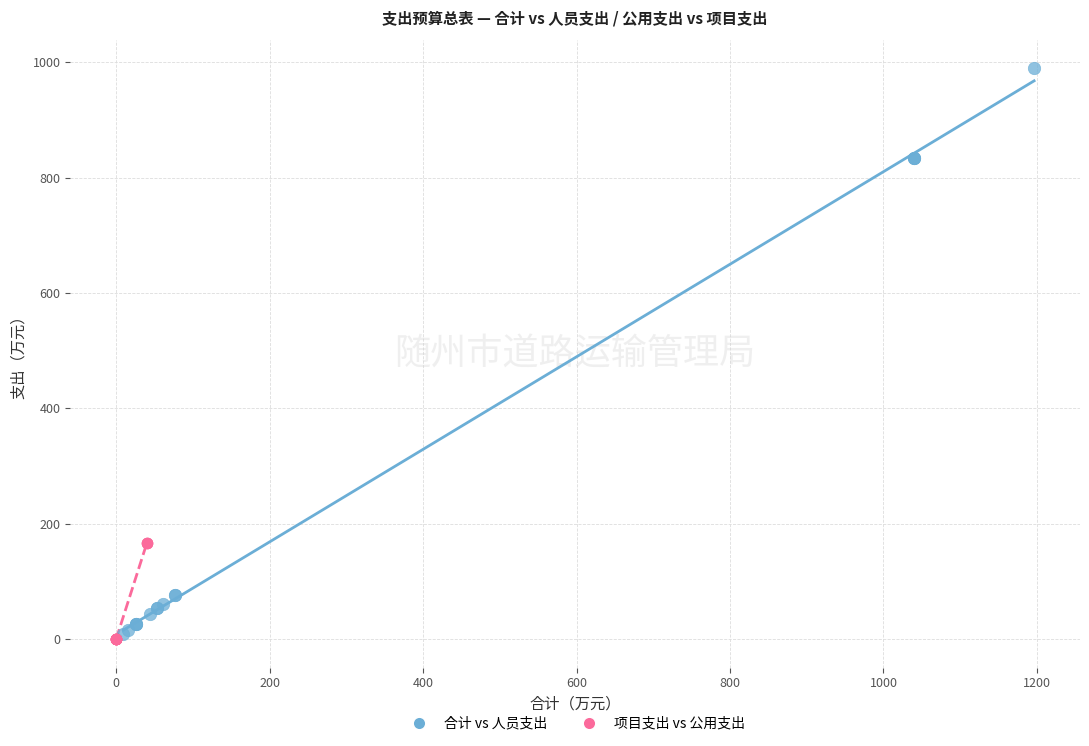

Which series has the widest spread of Y values?

合计 vs 人员支出